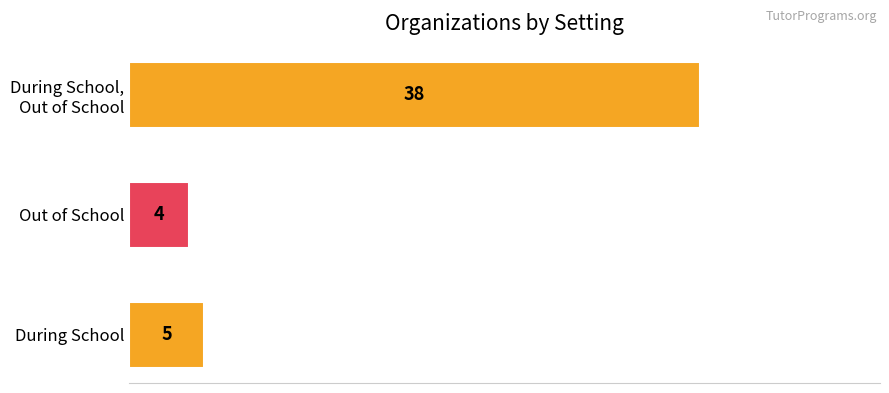

At which category does the chart reach its peak across all series?

During School,
Out of School